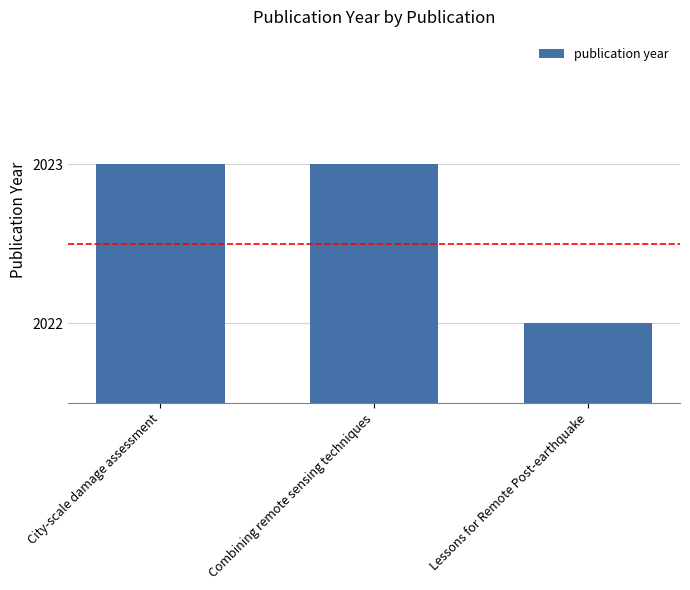

What is the label of the 3rd bar from the left?

Lessons for Remote Post-earthquake